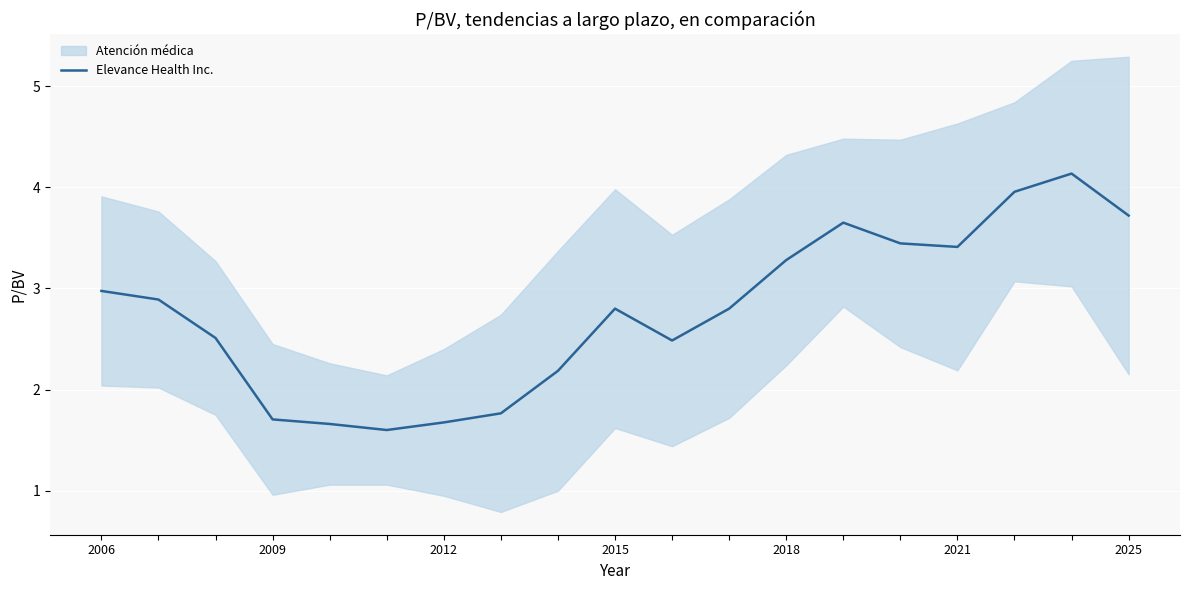

What is the maximum value for Elevance Health Inc.?

4.1